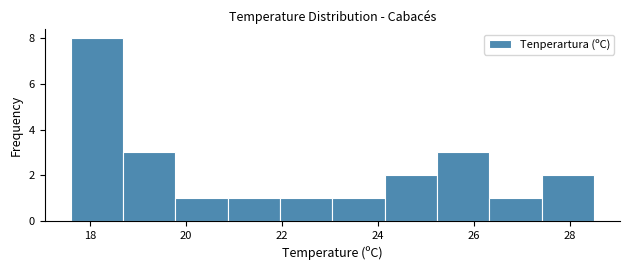

Reading left to right, list every bar in this chart as the range it spans on the x-axis followed by its height. Neither the bar edges nor the heights are printed on the chart, so give them approximately, as read against the axes.

17.6 to 18.6: 8
18.6 to 19.8: 3
19.8 to 20.8: 1
20.8 to 22.0: 1
22.0 to 23.0: 1
23.0 to 24.2: 1
24.2 to 25.2: 2
25.2 to 26.4: 3
26.4 to 27.4: 1
27.4 to 28.6: 2